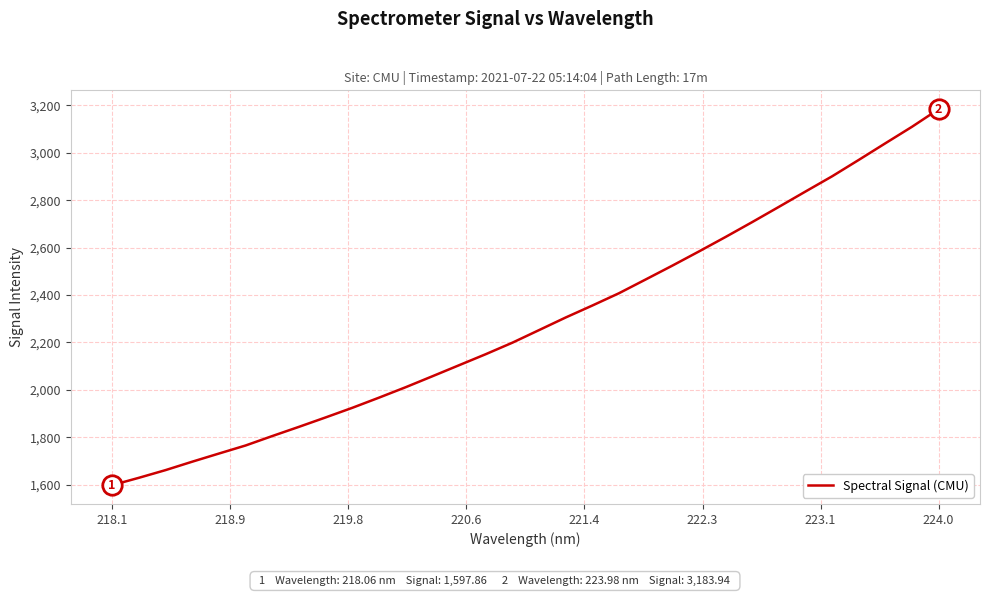

What is the greatest value displayed?

3183.9